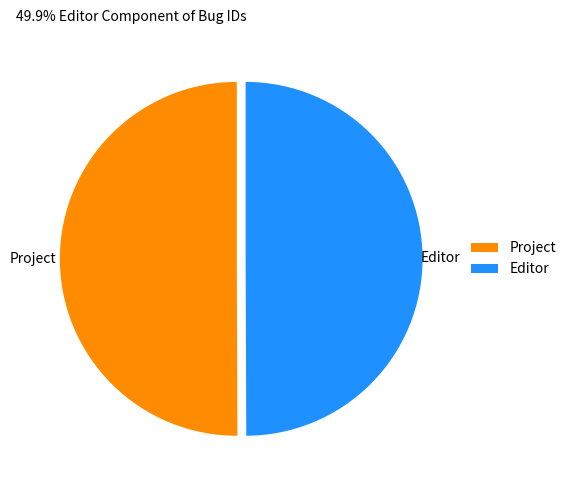

How many slices are in this pie chart?

2